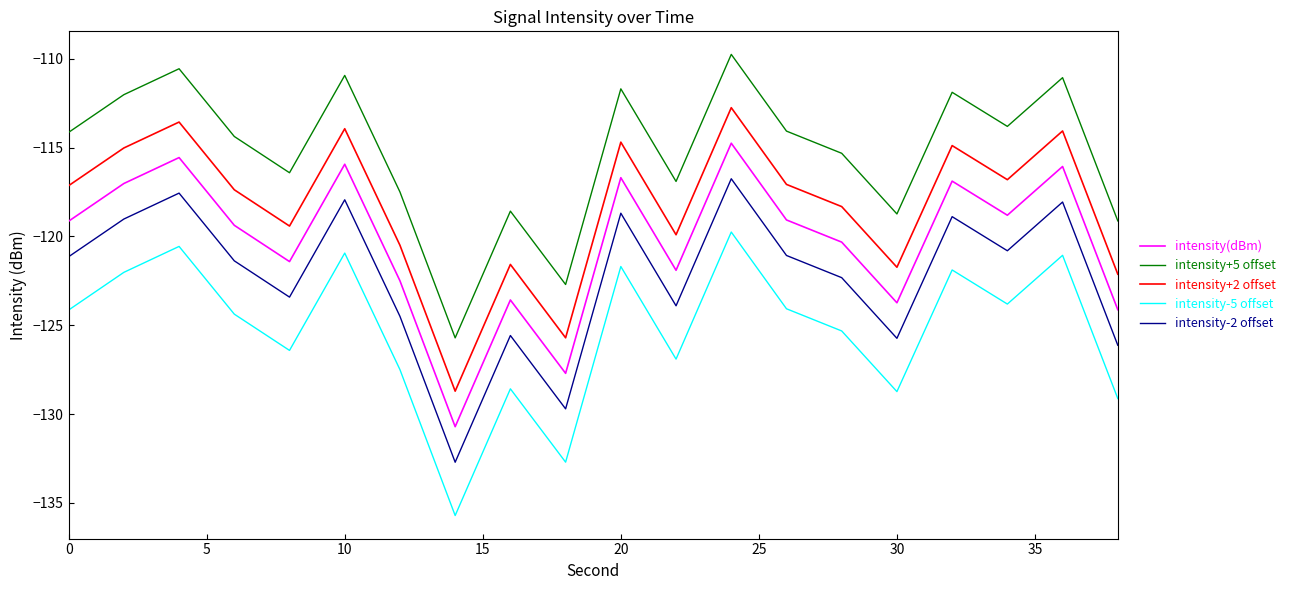

What is the difference between the maximum and minimum values in the intensity-5 offset series?

16.0